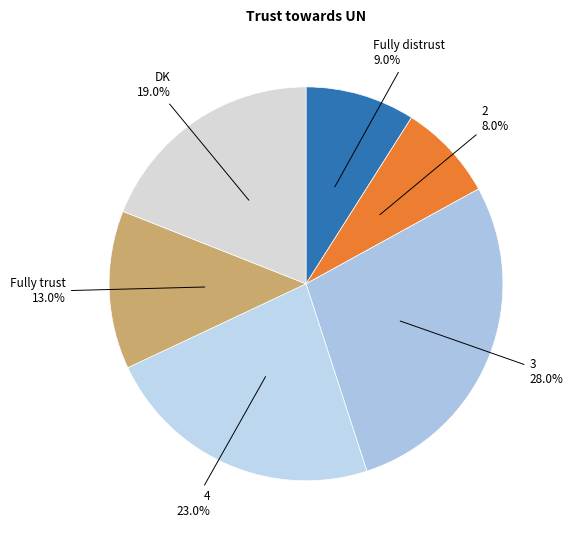

Which has a higher value, DK or Fully trust?

DK